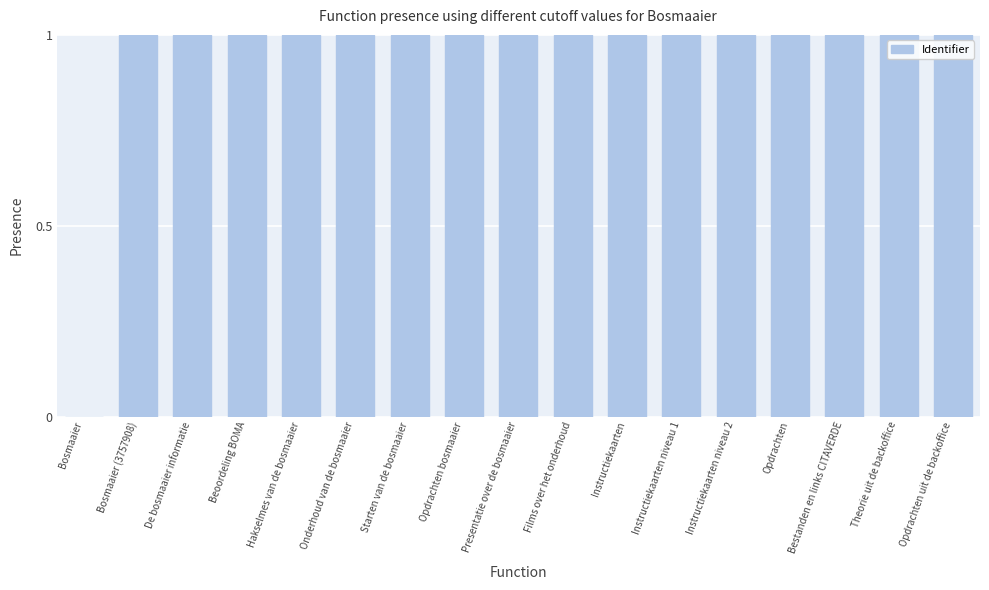

What is the ratio of the value at Opdrachten to the value at Instructiekaarten niveau 2?

1.0